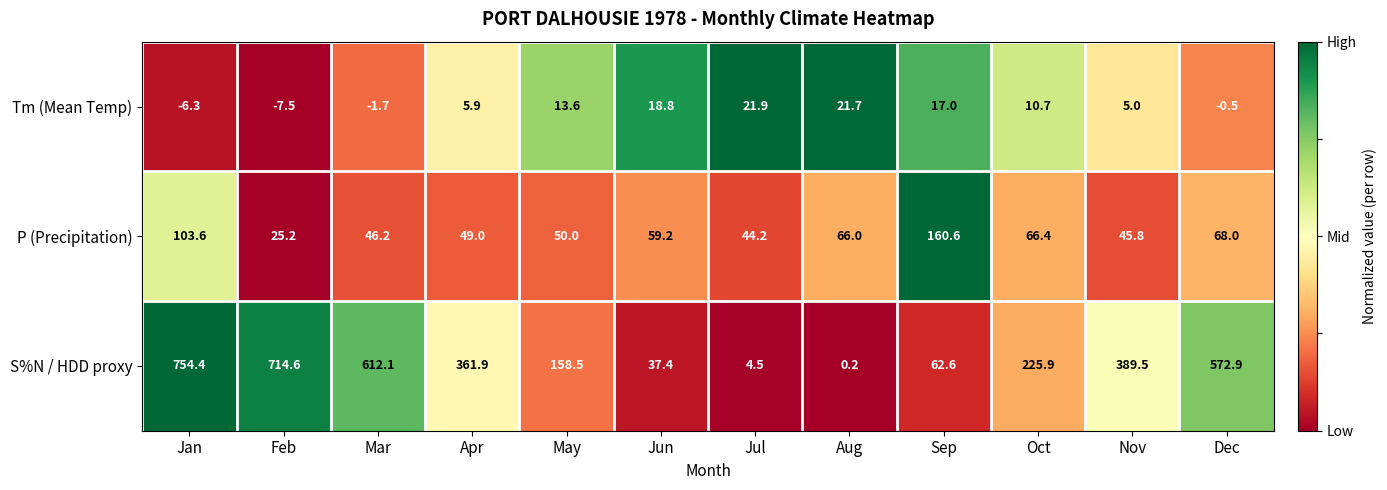

Rank the series at Apr from highest to lowest value.

S%N / HDD proxy, P (Precipitation), Tm (Mean Temp)